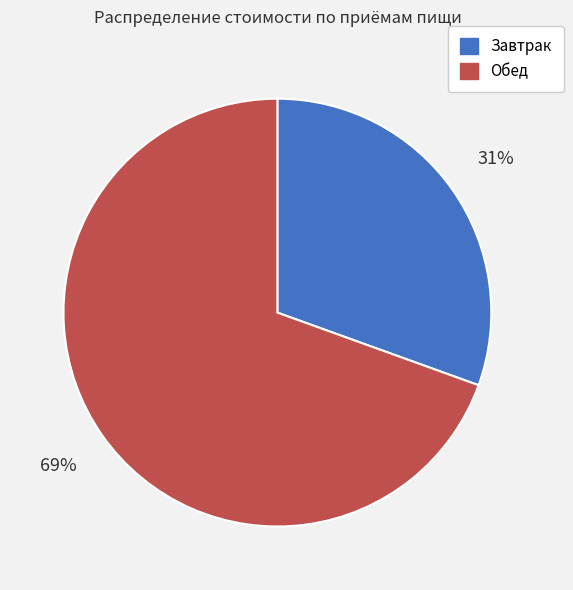

Is the sum of Обед and Завтрак greater than half?

Yes